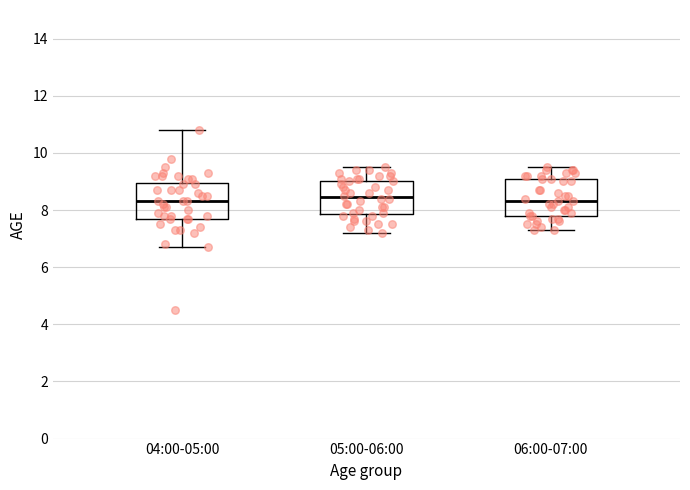

Where does the median line of the box for 06:00-07:00 sit on the y-axis? The values are not printed on the chart, so give them approximately, as read against the axis.

8.4